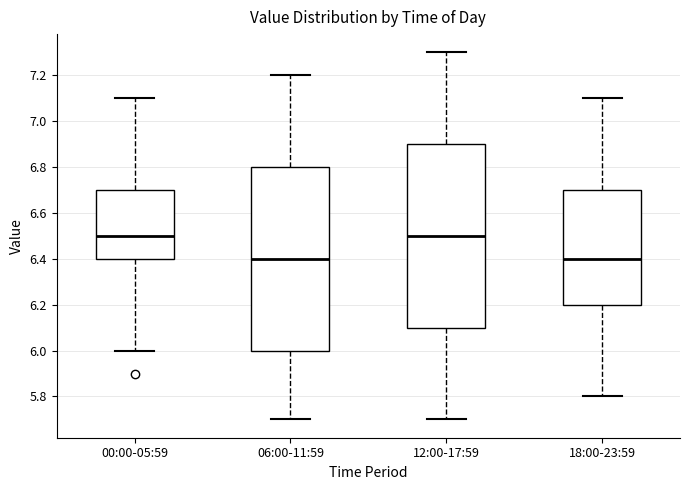

Reading left to right, transcribe this box plot: for each box, give where its median line is, the range the box spans, and where its two whiskers end, as read against the y-axis. The values are not printed on the chart, so give them approximately, as read against the axis.

00:00-05:59: median 6.5, box 6.4 to 6.7, whiskers 6.0 to 7.1
06:00-11:59: median 6.4, box 6.0 to 6.8, whiskers 5.7 to 7.2
12:00-17:59: median 6.5, box 6.1 to 6.9, whiskers 5.7 to 7.3
18:00-23:59: median 6.4, box 6.2 to 6.7, whiskers 5.8 to 7.1